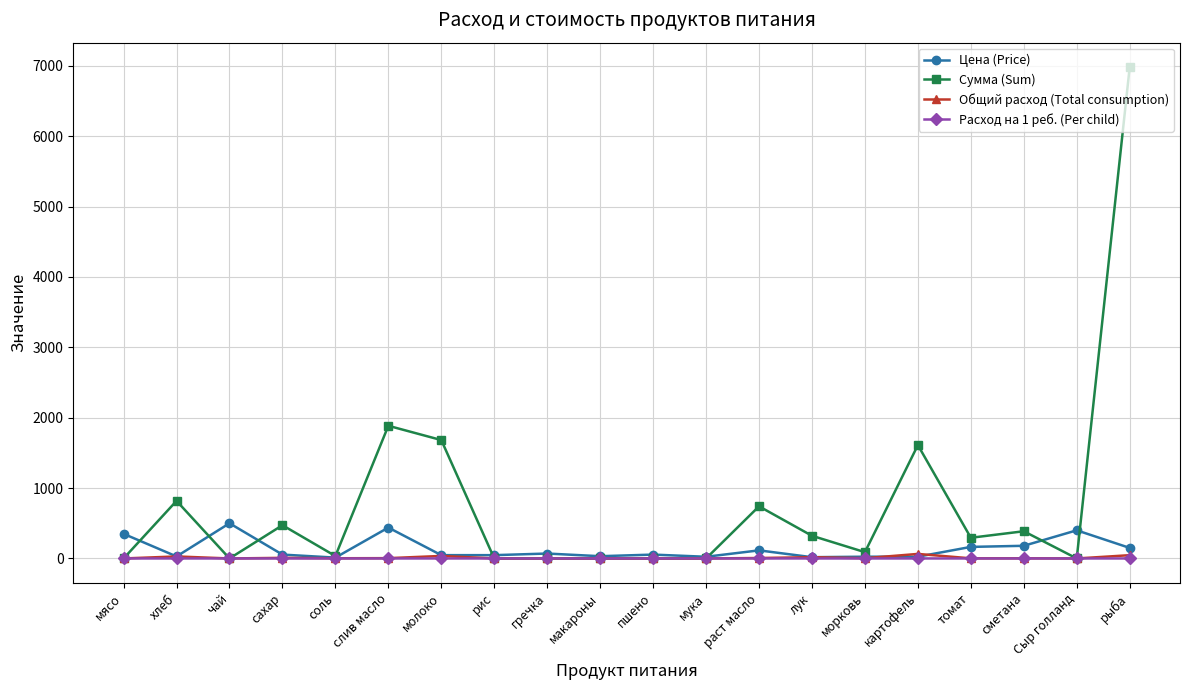

What is the label of the 14th point from the right?

молоко